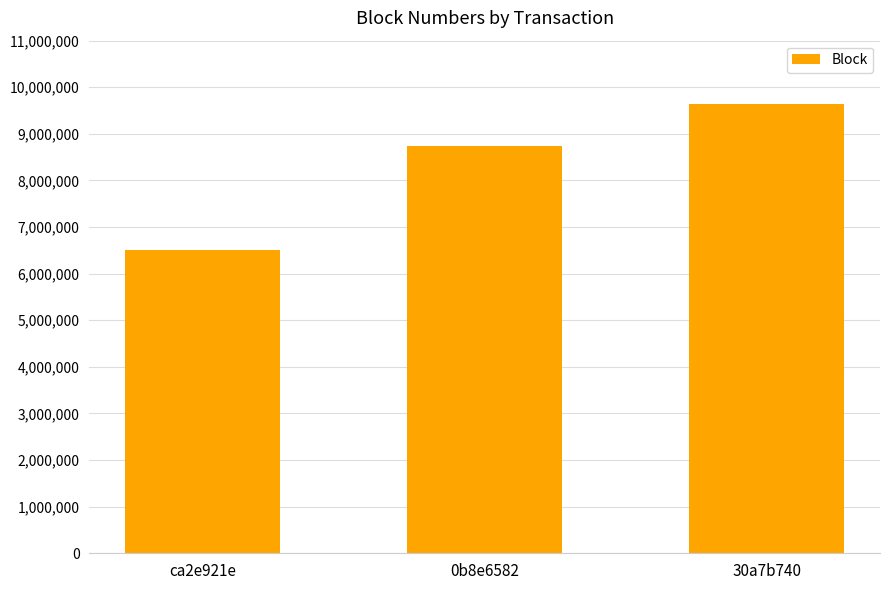

What is the label of the 2nd bar from the left?

0b8e6582